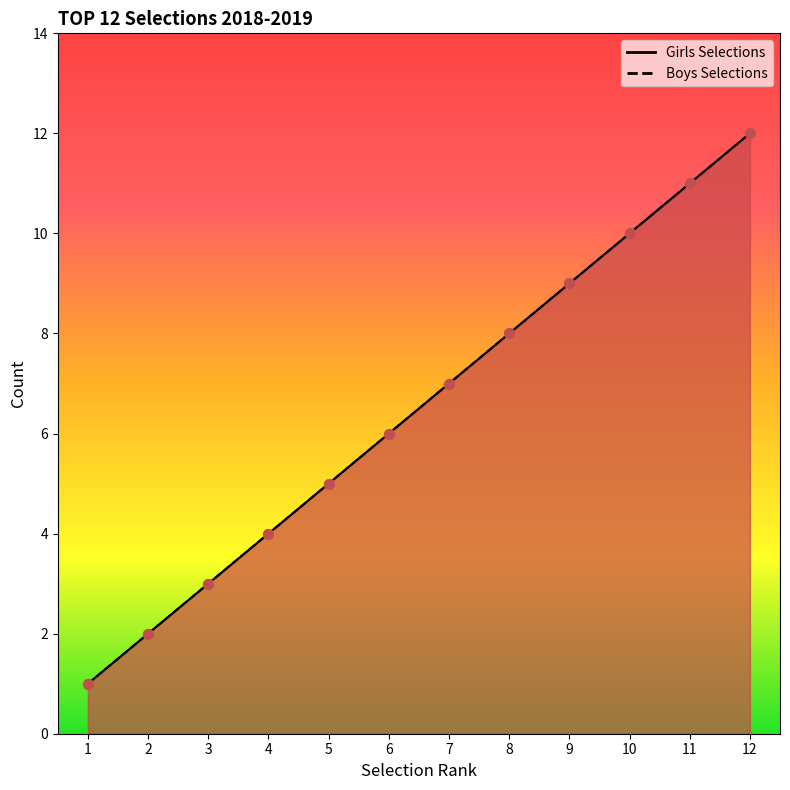

At which category is the sum across all series the highest?

12